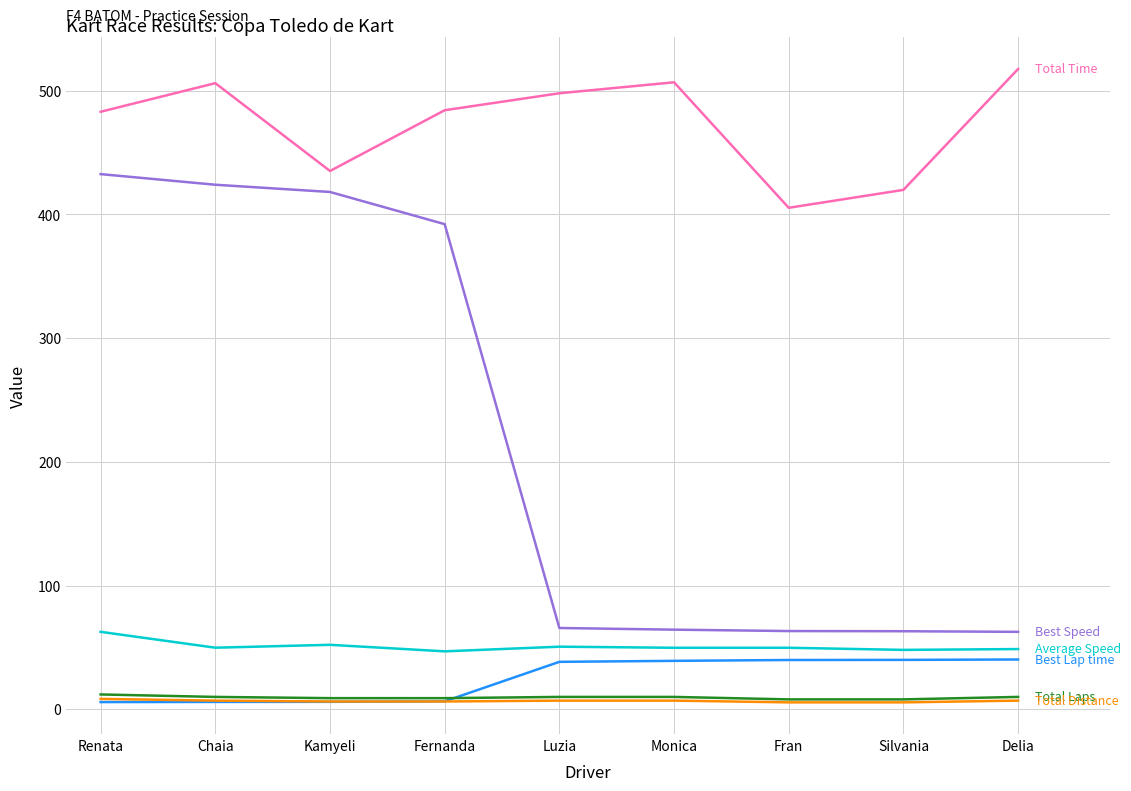

What is the greatest value displayed?

517.6